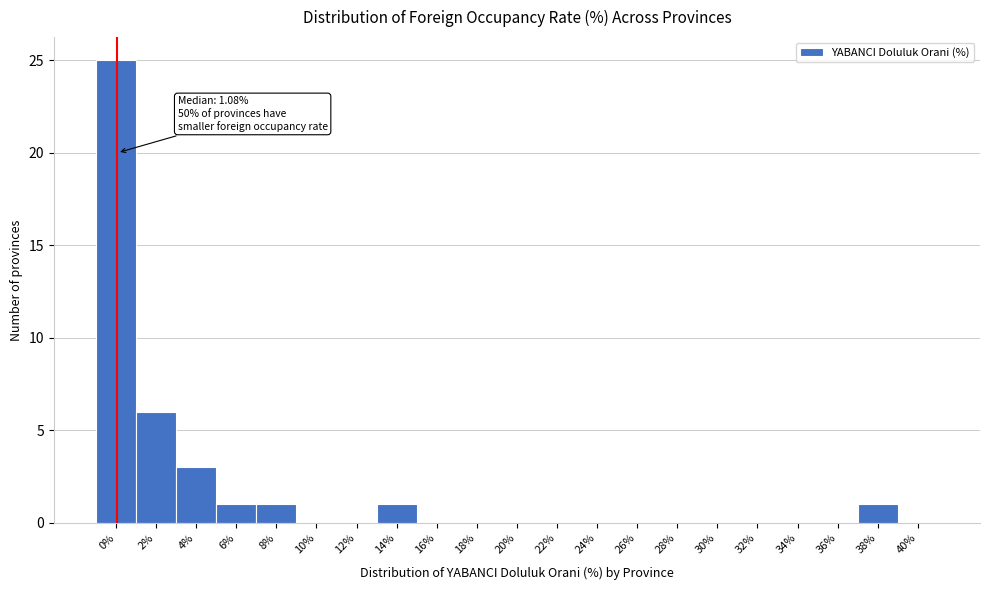

Reading left to right, what are all the values shown in this chart?

0%=25	2%=6	4%=3	6%=1	8%=1	10%=0	12%=0	14%=1	16%=0	18%=0	20%=0	22%=0	24%=0	26%=0	28%=0	30%=0	32%=0	34%=0	36%=0	38%=1	40%=0